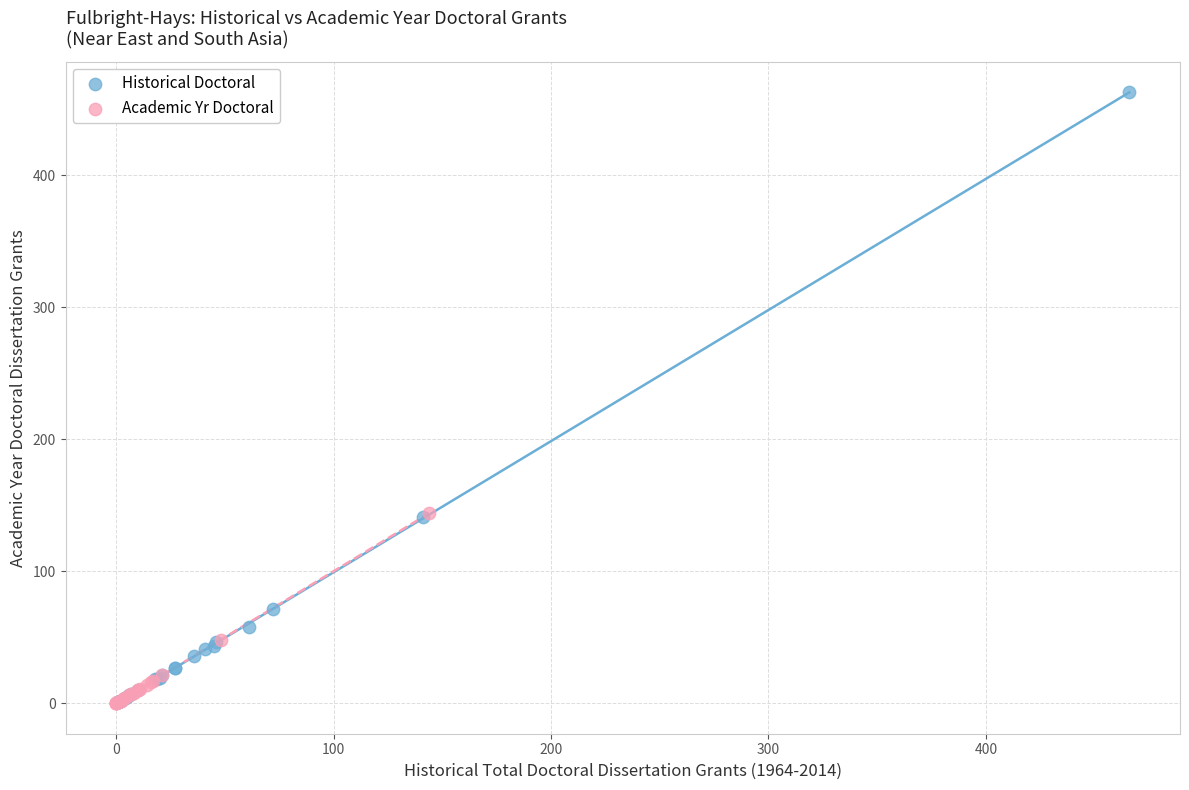

Which series has the largest Y range (max minus min)?

Historical Doctoral